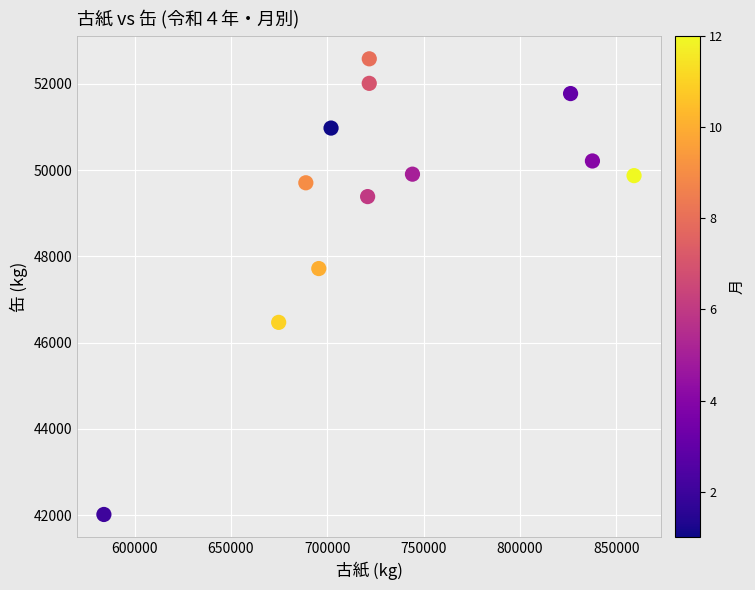

What is the average Y value?

49387